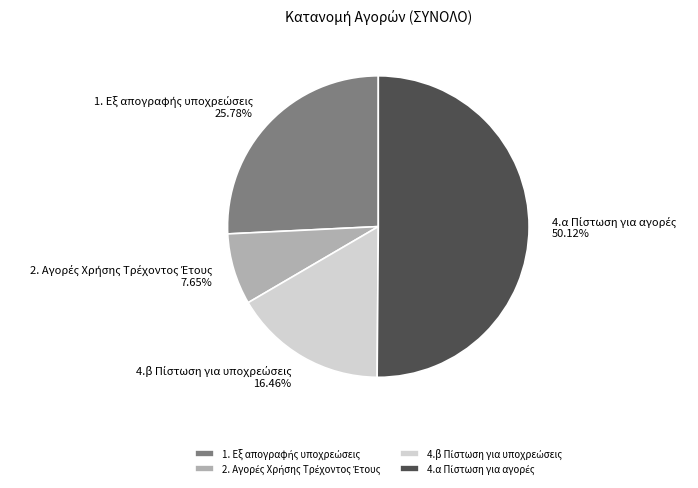

How many slices are in this pie chart?

4